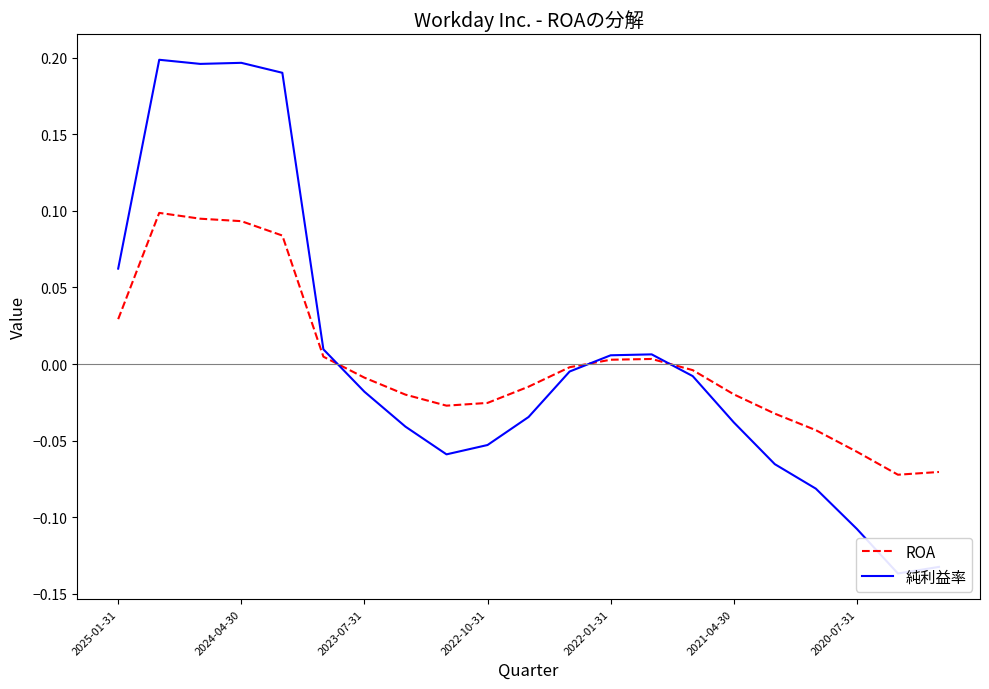

What is the maximum value shown in the chart?

0.2